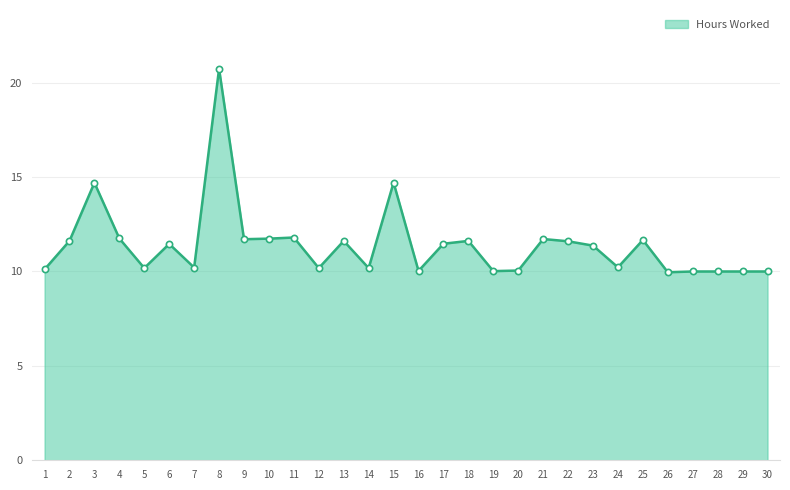

At which category does the chart reach its peak across all series?

8